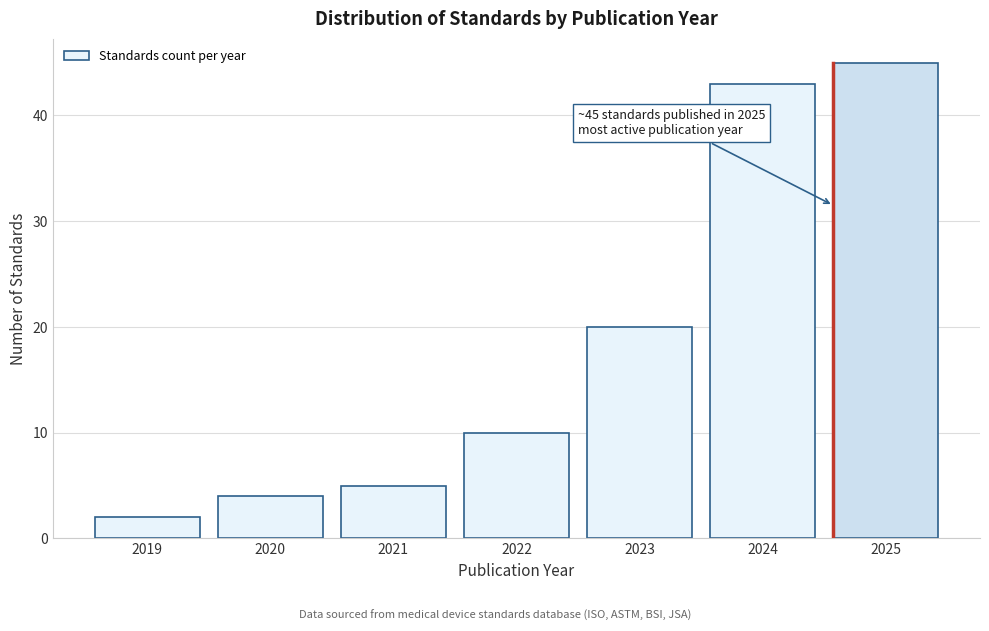

Reading left to right, transcribe all the data shown in this chart.

2019=2	2020=4	2021=5	2022=10	2023=20	2024=43	2025=45